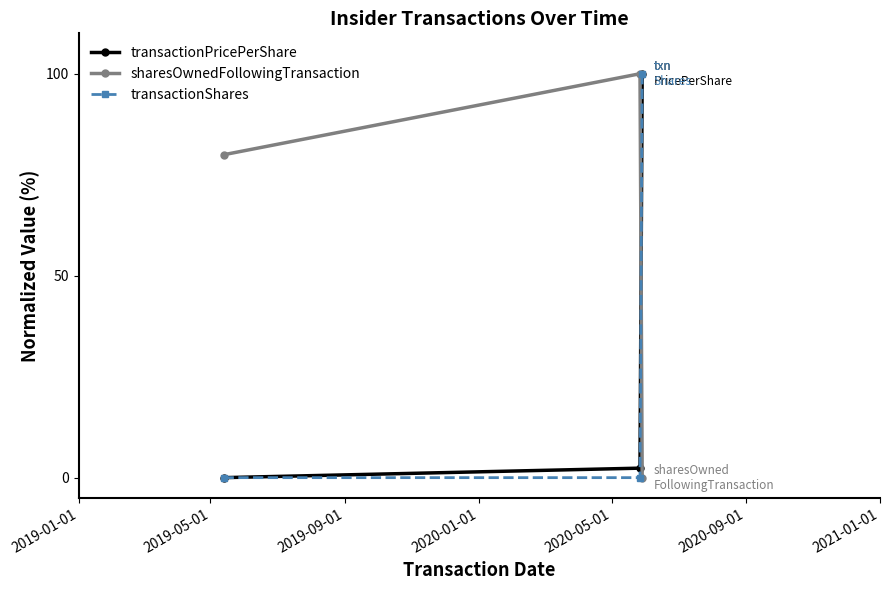

At how many categories does at least one series exceed 37?

3